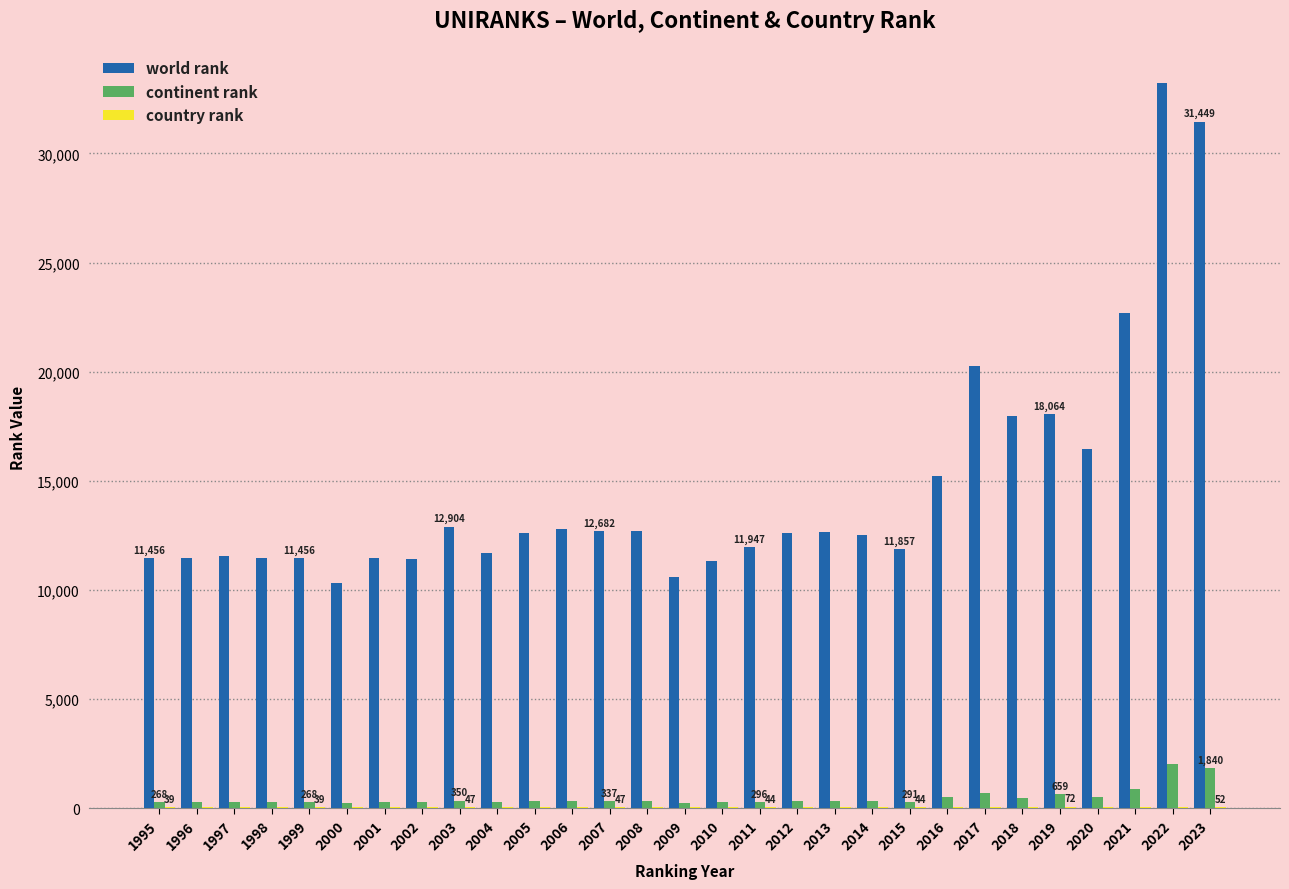

True or false: world rank has a value of 12646 at 2013.

True